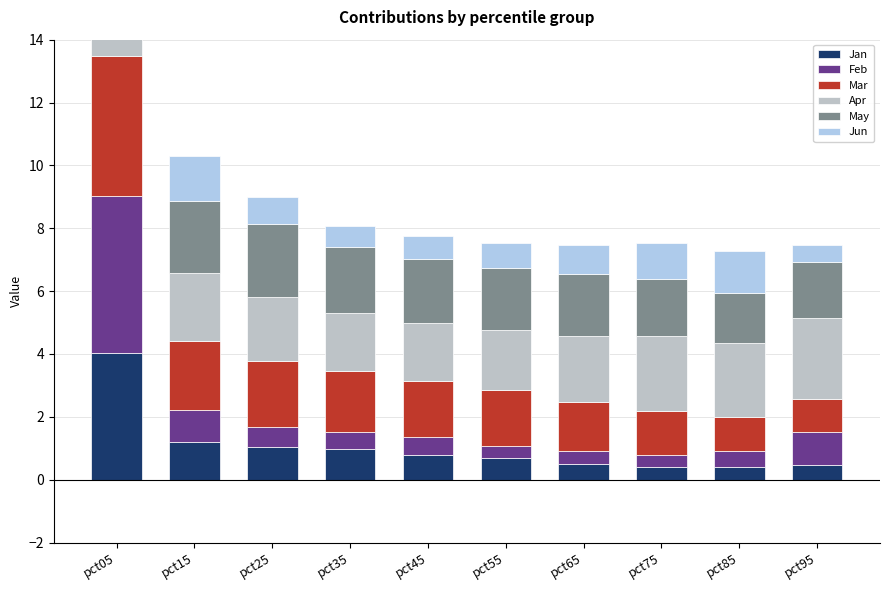

What is the difference between the maximum and minimum values in the Apr series?

2.0